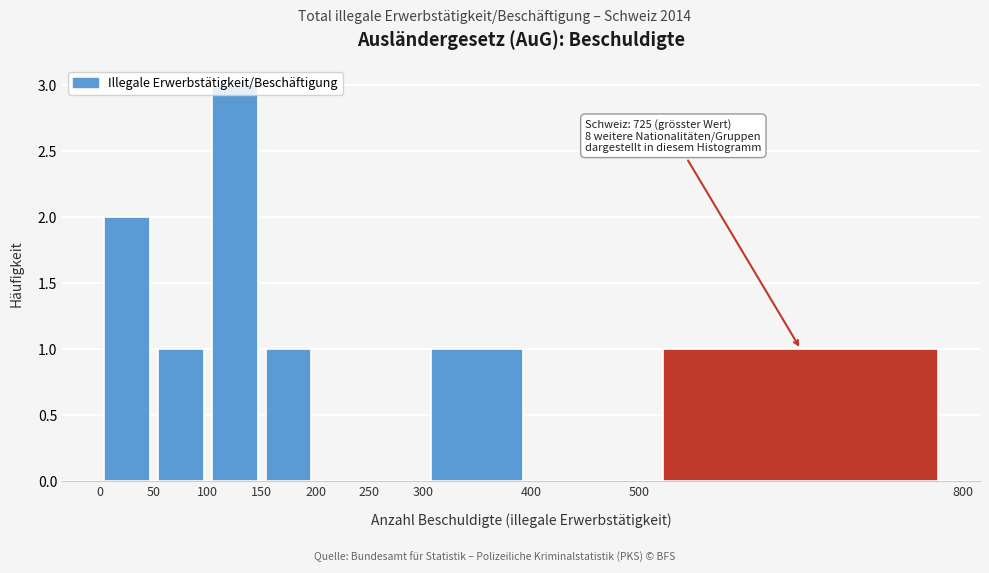

Over which range of the x-axis is the bar tallest?

100 to 150